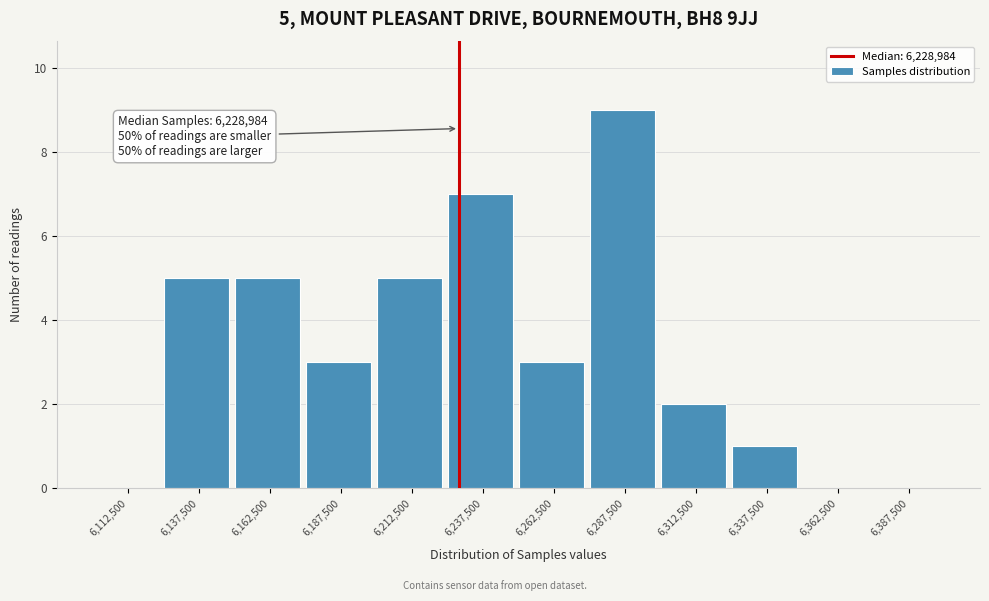

Over which range of the x-axis is the bar tallest?

6275000 to 6300000